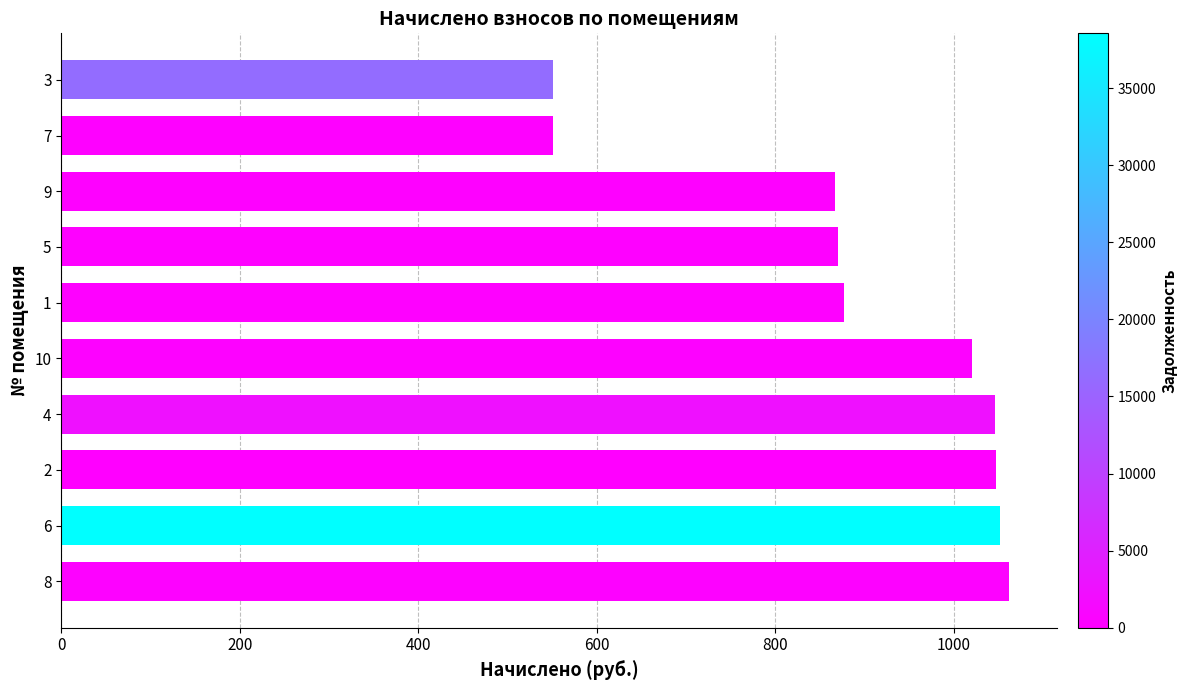

What is the sum of the values at 4 and 5?

1916.0